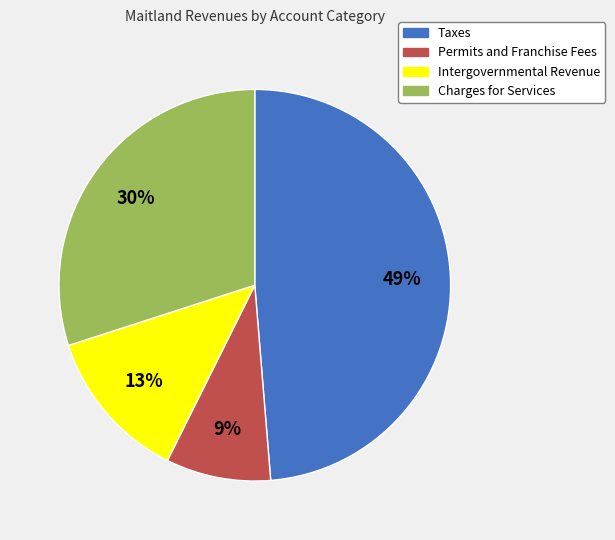

How many slices are in this pie chart?

4